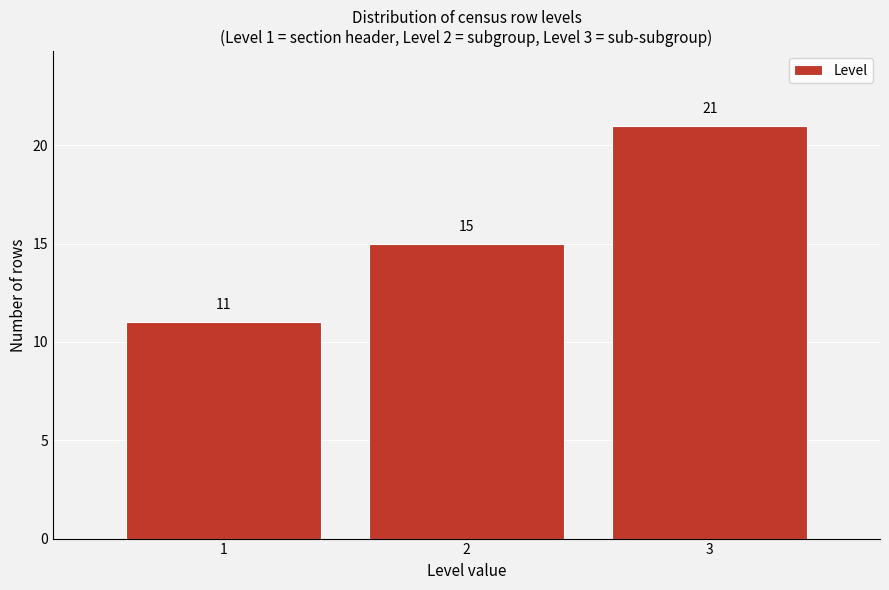

How tall is the bar that spans 2.5 to 3.5 on the x-axis?

21